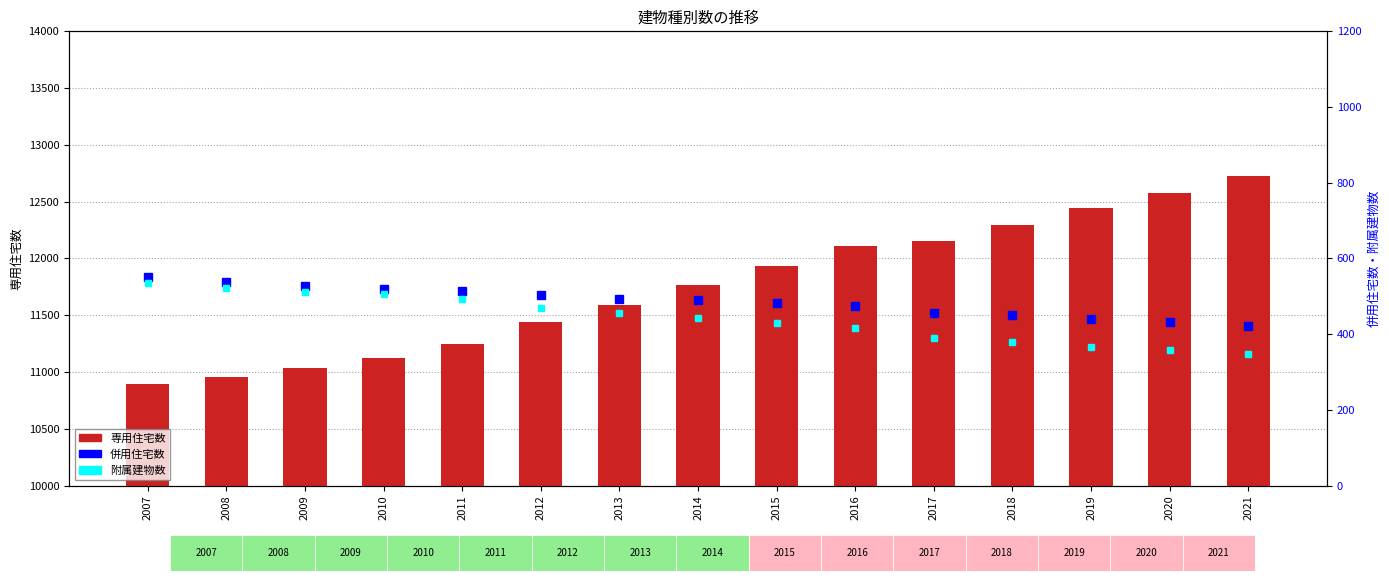

At which label does 附属建物数 first exceed 442?

2007